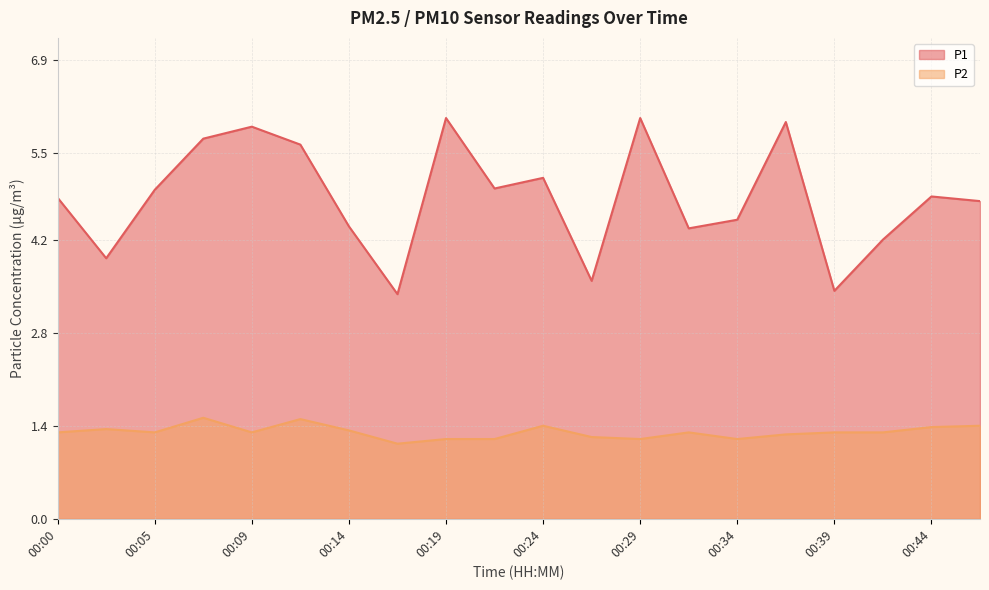

Between 00:36 and 00:41, which series saw the biggest shift?

P1